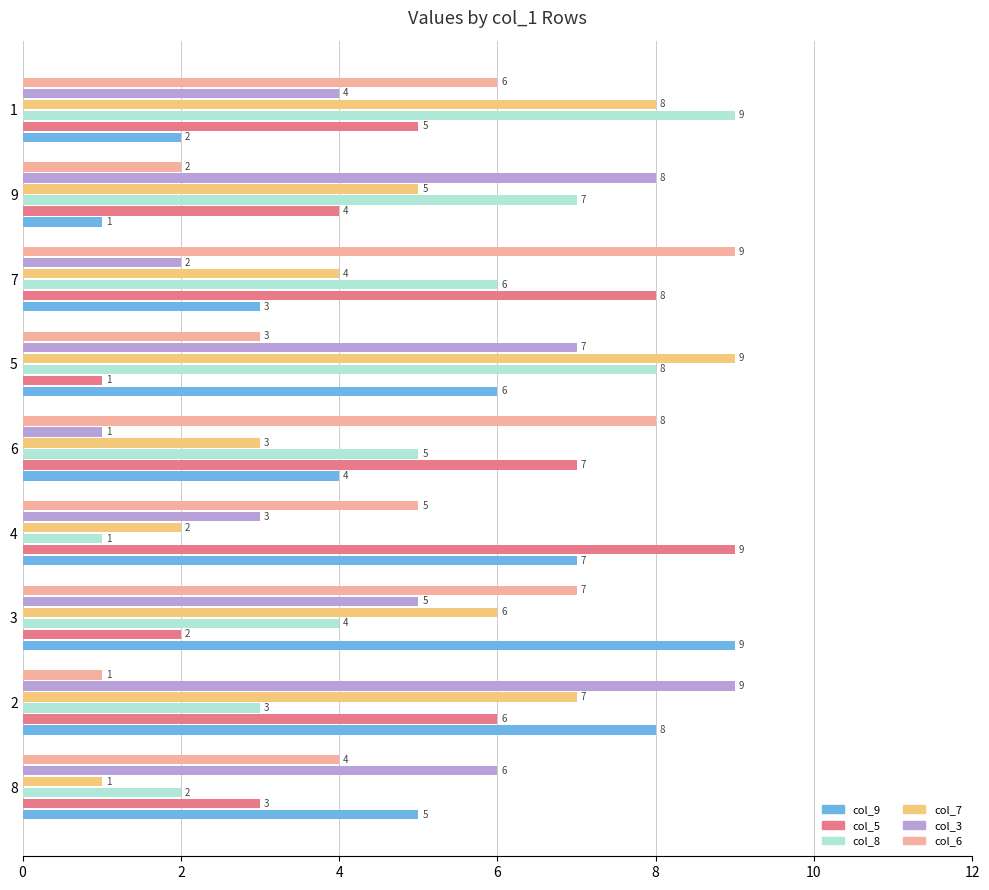

What is the average value of the col_6 series?

5